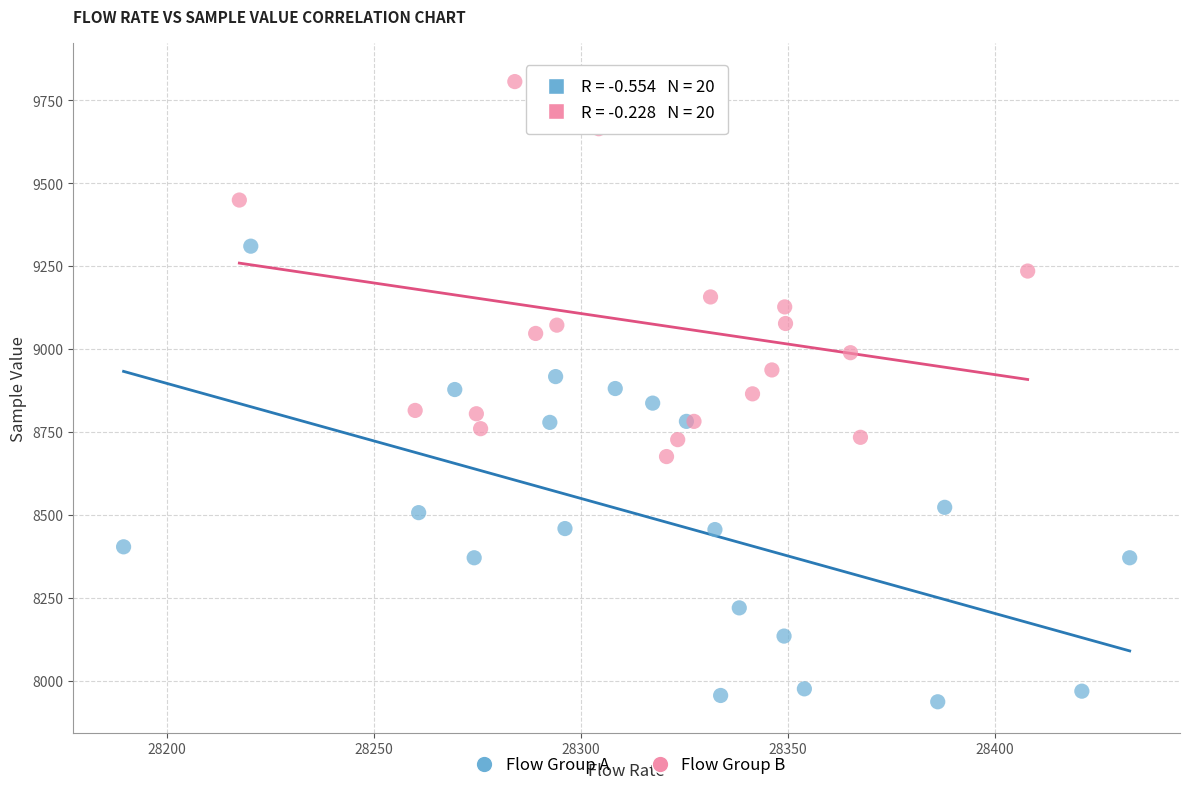

Which series has the widest spread of Y values?

Flow Group A